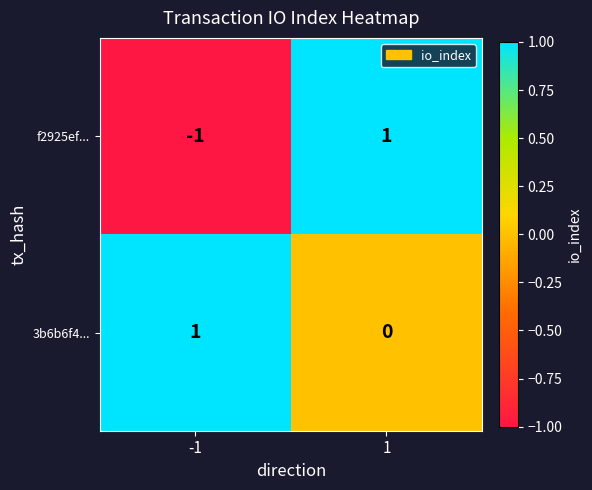

Which series has the largest total across all categories?

3b6b6f4...